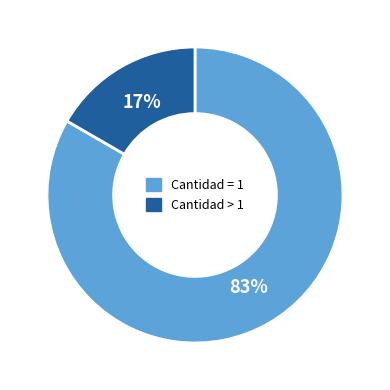

Count the number of slices in the pie.

2